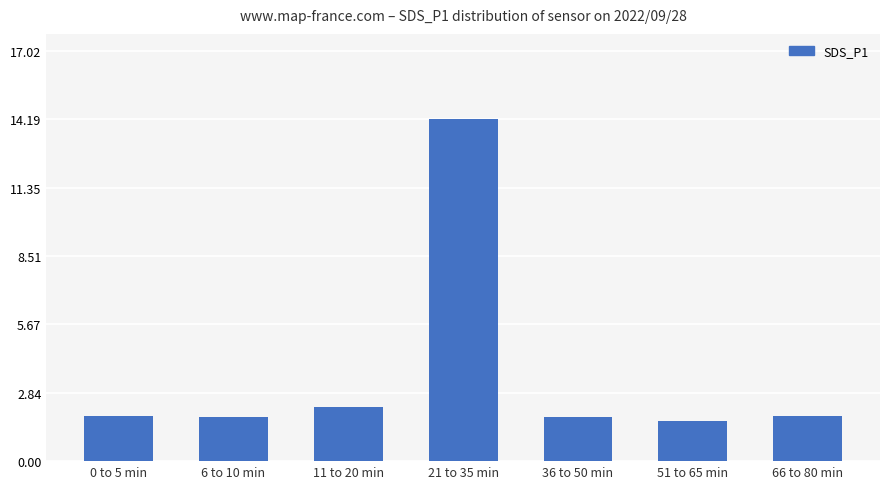

Which has a higher value, 6 to 10 min or 11 to 20 min?

11 to 20 min